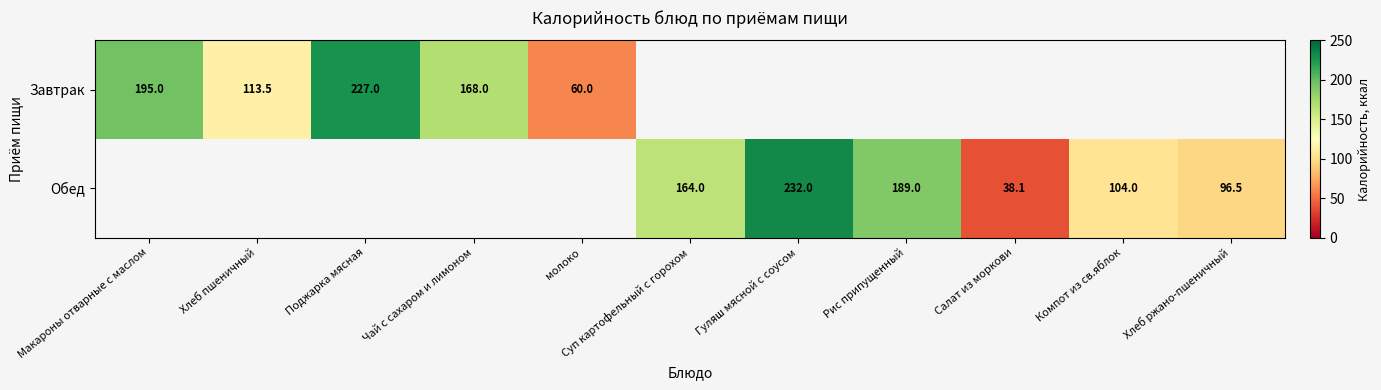

Between молоко and Хлеб пшеничный, which is larger?

Хлеб пшеничный